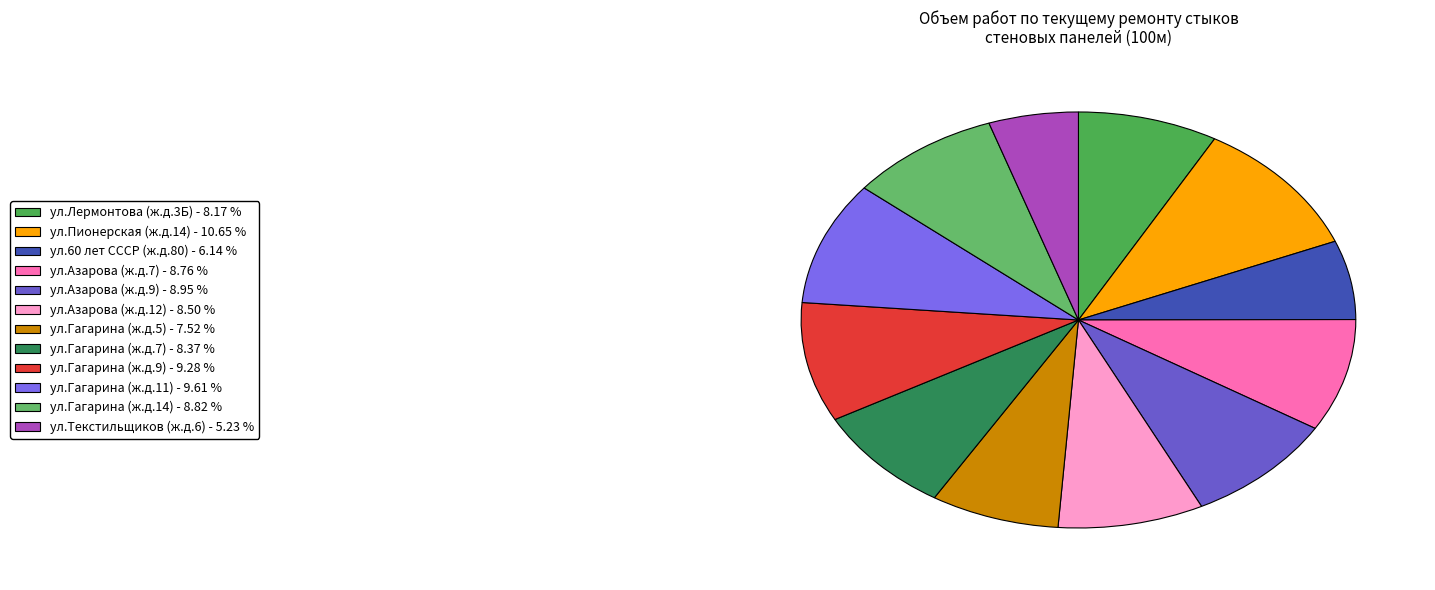

How many segments does this pie chart have?

12